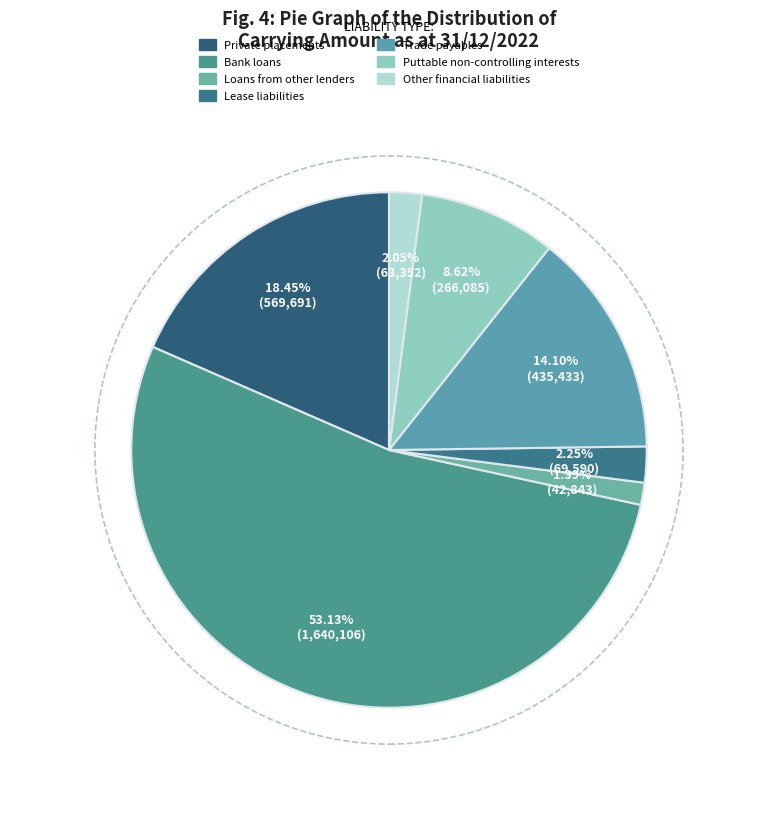

To the nearest percent, what portion does Loans from other lenders represent?

1%